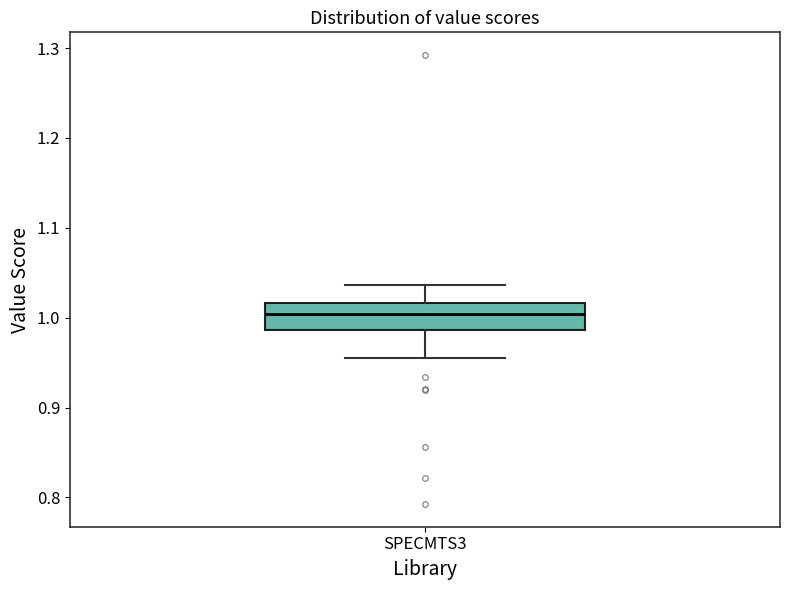

Read this box plot against the y-axis: the position of the median line, the range covered by the box, and the ends of both whiskers. The values are not printed on the chart, so give them approximately, as read against the axis.

median 1.00, box 0.99 to 1.02, whiskers 0.95 to 1.04